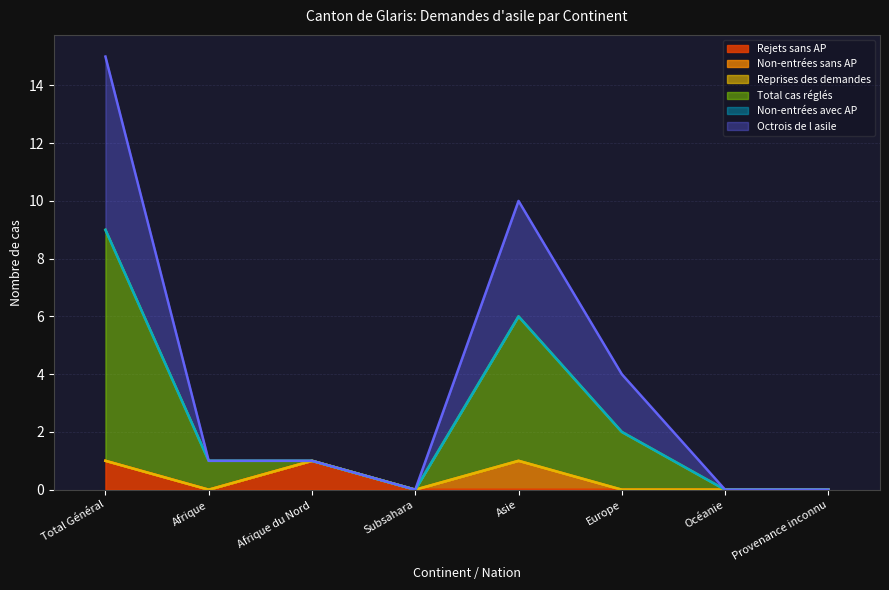

Does the chart have visible grid lines?

Yes